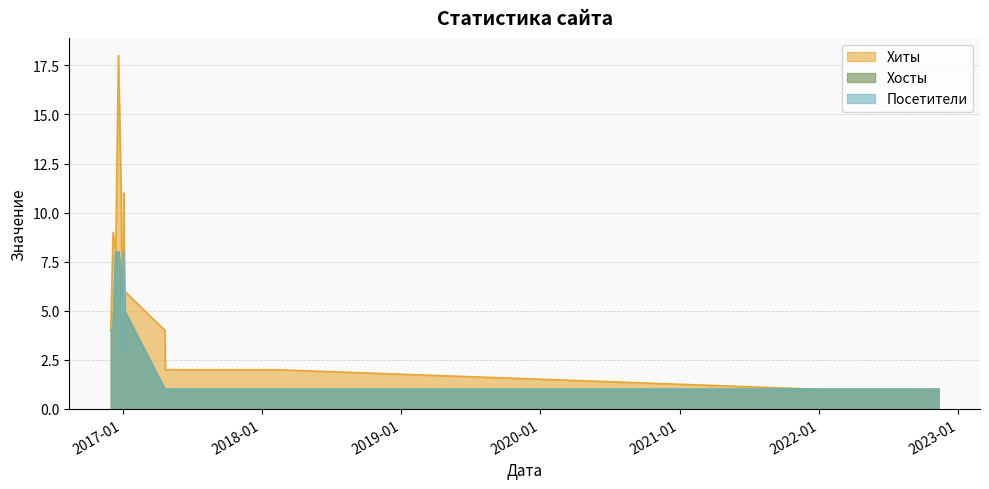

Where is Посетители nearest to the value 4?

2016-12-01